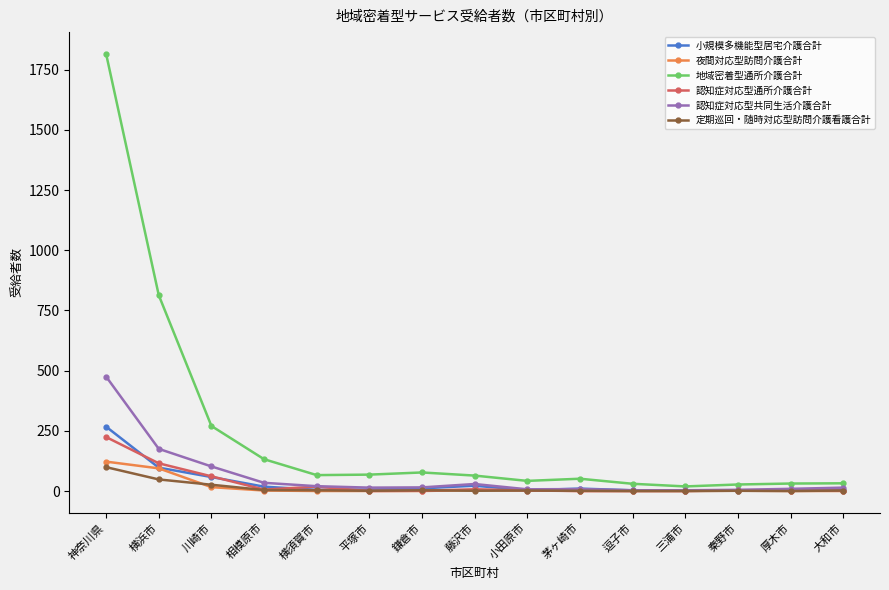

Rank the series by their maximum value, from lowest to highest.

定期巡回・随時対応型訪問介護看護合計, 夜間対応型訪問介護合計, 認知症対応型通所介護合計, 小規模多機能型居宅介護合計, 認知症対応型共同生活介護合計, 地域密着型通所介護合計